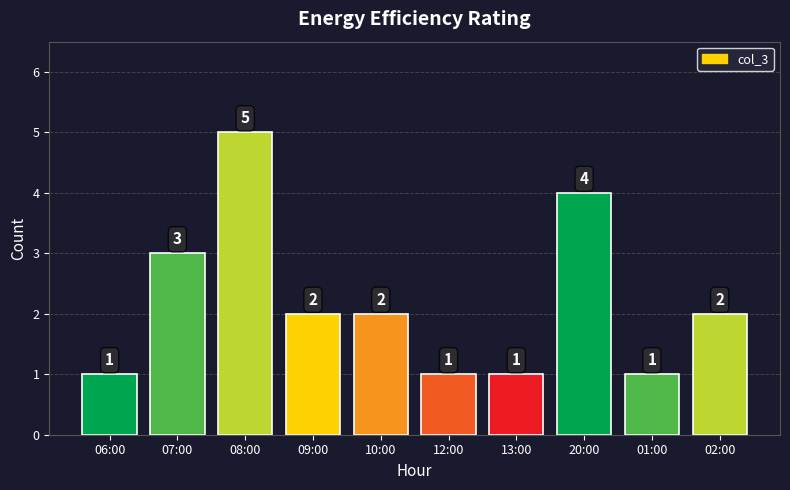

Reading left to right, what are all the values shown in this chart?

06:00=1	07:00=3	08:00=5	09:00=2	10:00=2	12:00=1	13:00=1	20:00=4	01:00=1	02:00=2